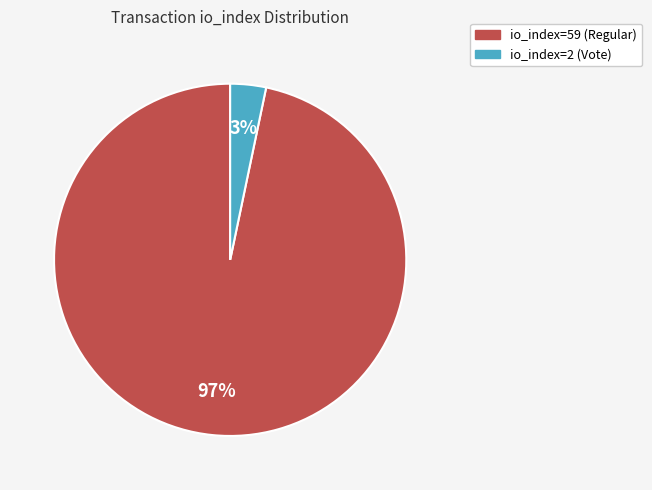

Is it true that io_index=2 (Vote) is 3% of the pie?

True